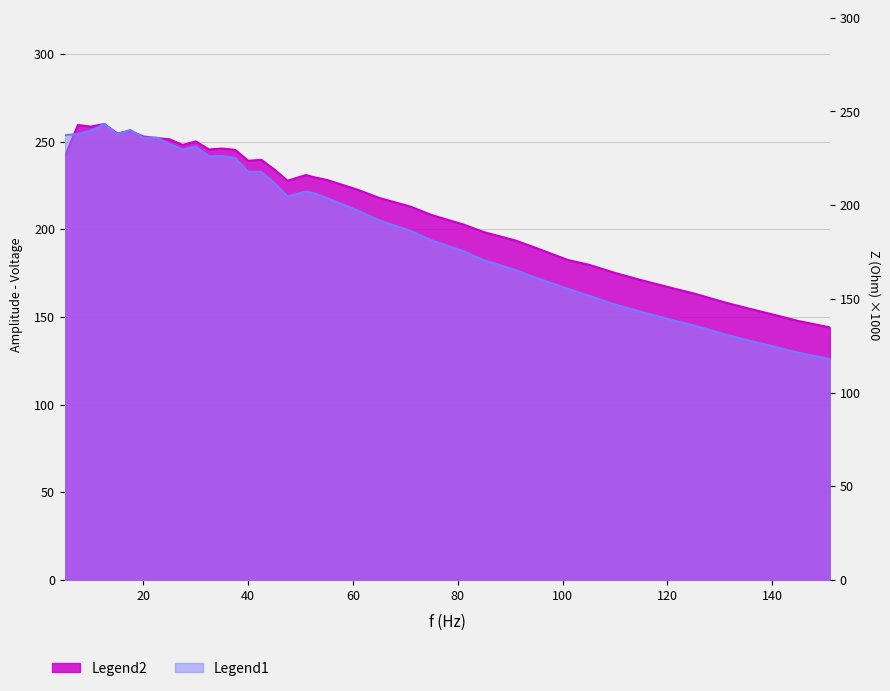

The Z (Ohm) series shows 236.1 at 22.5. True or false?

True